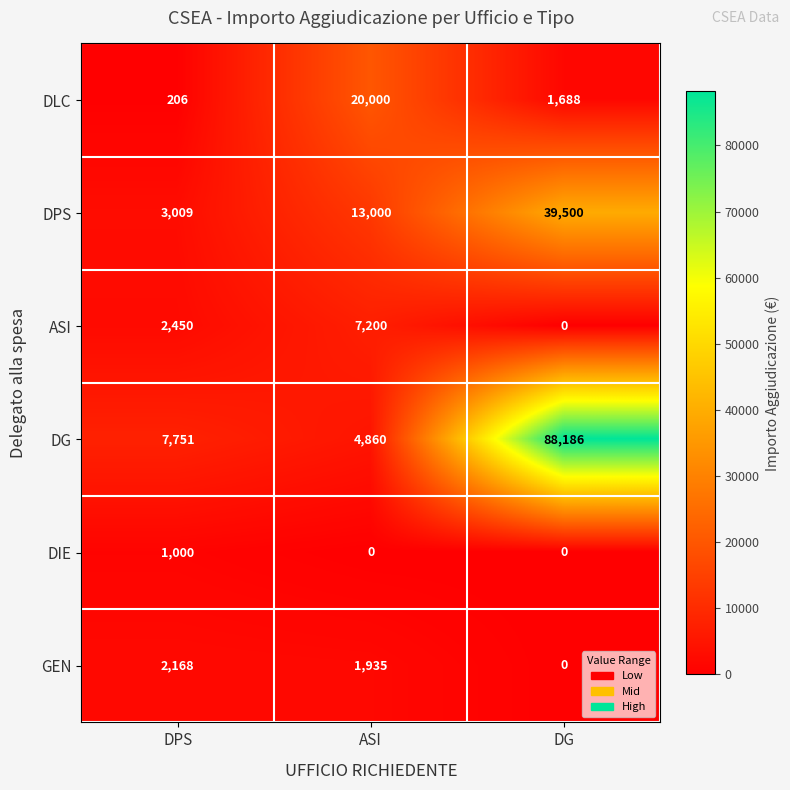

At which label does GEN reach its minimum?

DG